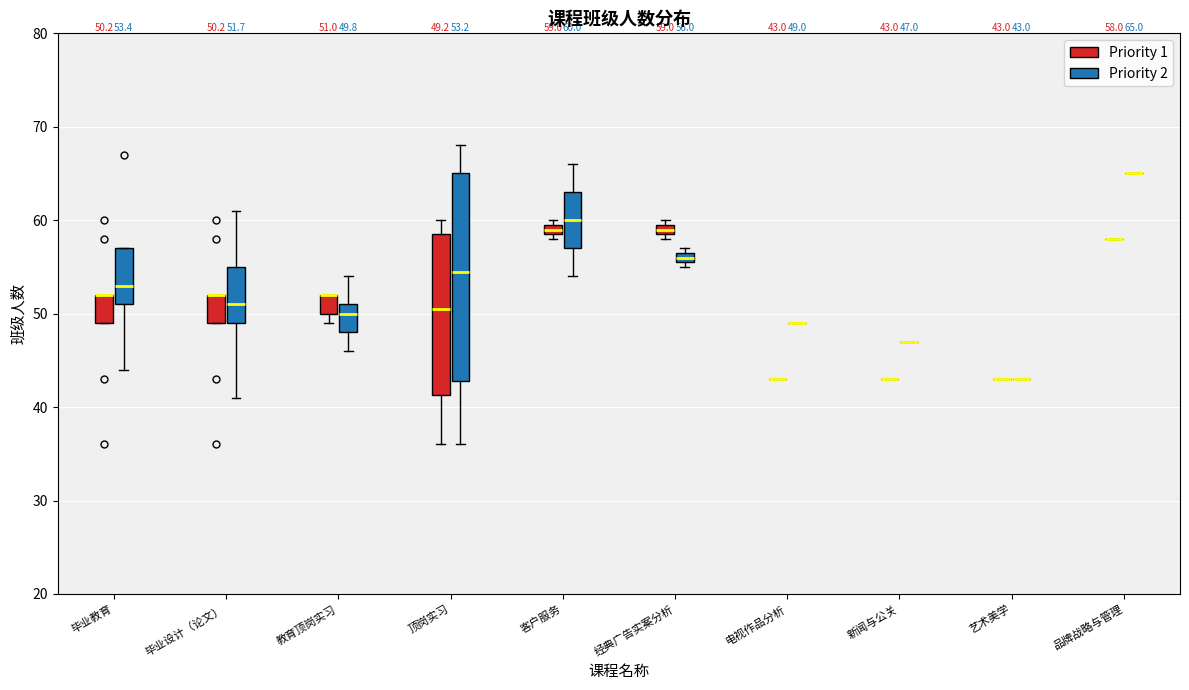

Comparing the boxes themselves (not the whiskers), which one is the tallest?

顶岗实习 (Priority 2)